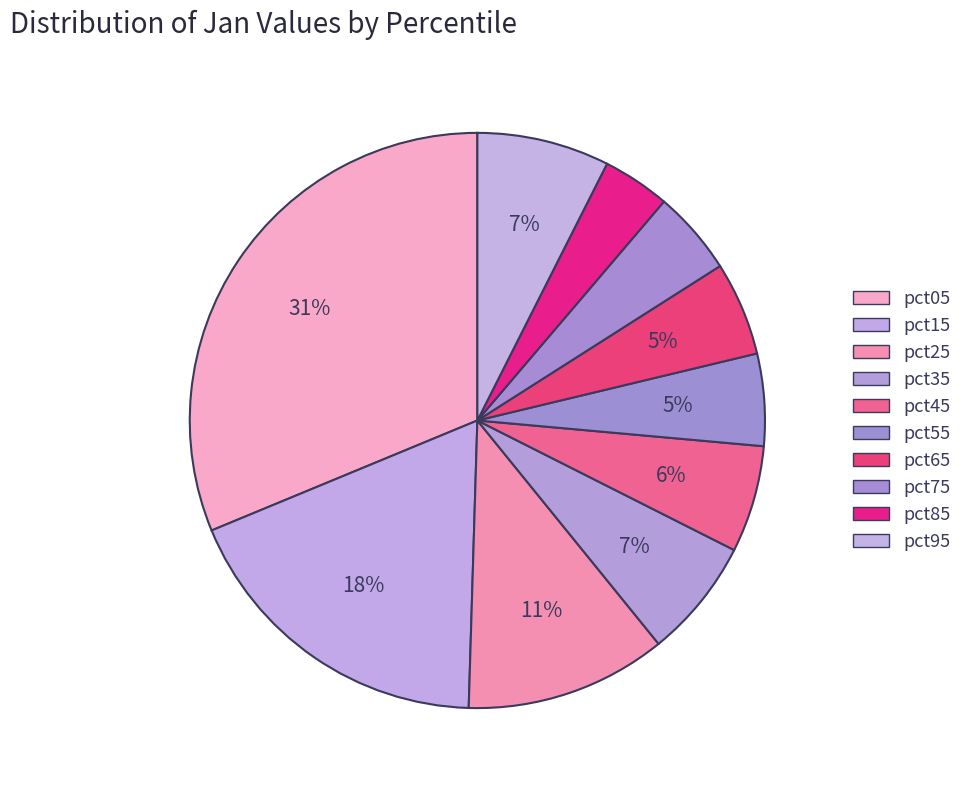

Does any single category account for the majority?

No